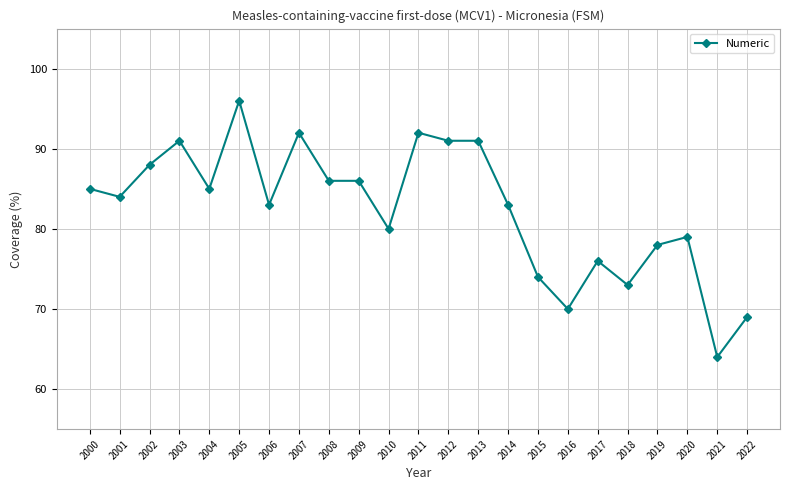

Where is the data nearest to the value 80?

2010